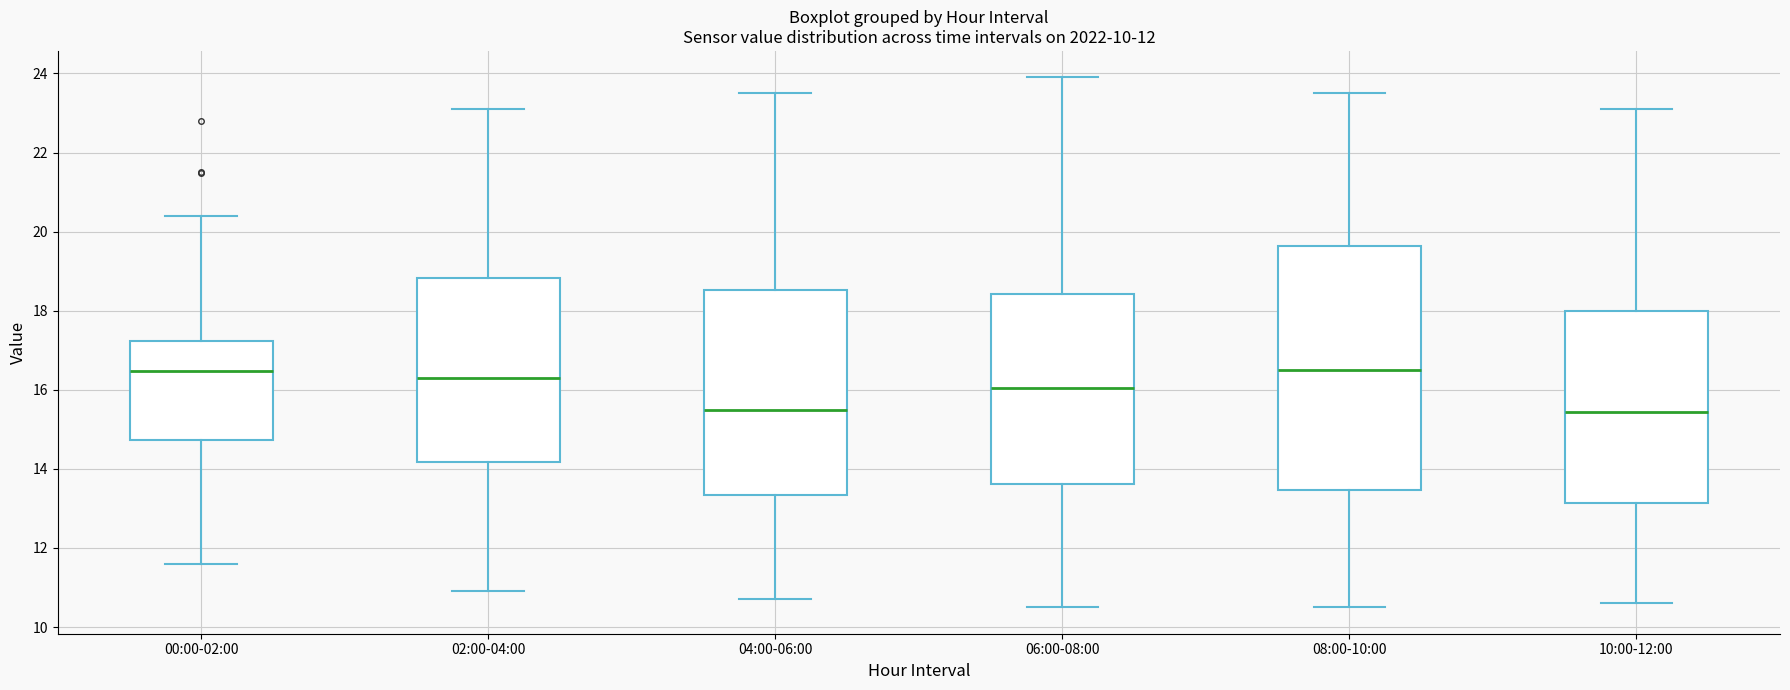

Reading left to right, transcribe this box plot: for each box, give where its median line is, the range the box spans, and where its two whiskers end, as read against the y-axis. The values are not printed on the chart, so give them approximately, as read against the axis.

00:00-02:00: median 16.4, box 14.8 to 17.2, whiskers 11.6 to 20.4
02:00-04:00: median 16.4, box 14.2 to 18.8, whiskers 11.0 to 23.2
04:00-06:00: median 15.6, box 13.4 to 18.6, whiskers 10.8 to 23.6
06:00-08:00: median 16.0, box 13.6 to 18.4, whiskers 10.6 to 24.0
08:00-10:00: median 16.6, box 13.4 to 19.6, whiskers 10.6 to 23.6
10:00-12:00: median 15.4, box 13.2 to 18.0, whiskers 10.6 to 23.2